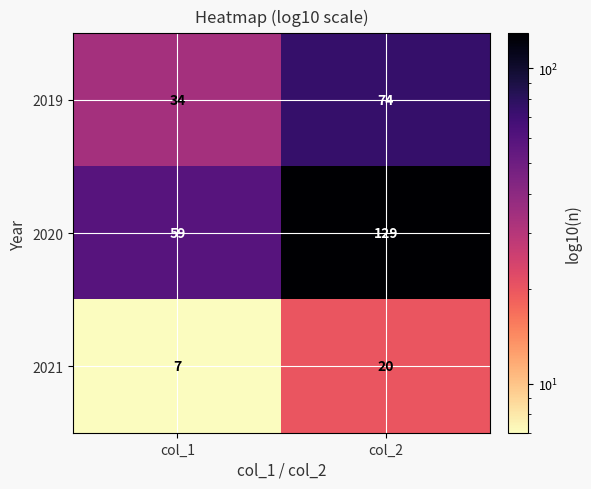

What is the approximate value of 2020 at col_1?

59